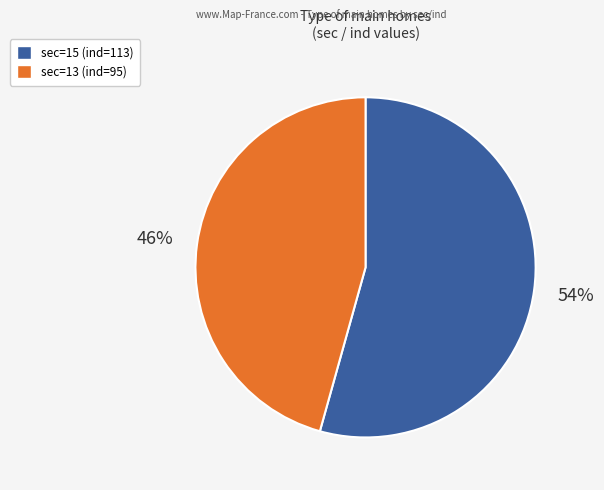

Is it true that sec=13 (ind=95) is 46% of the pie?

True